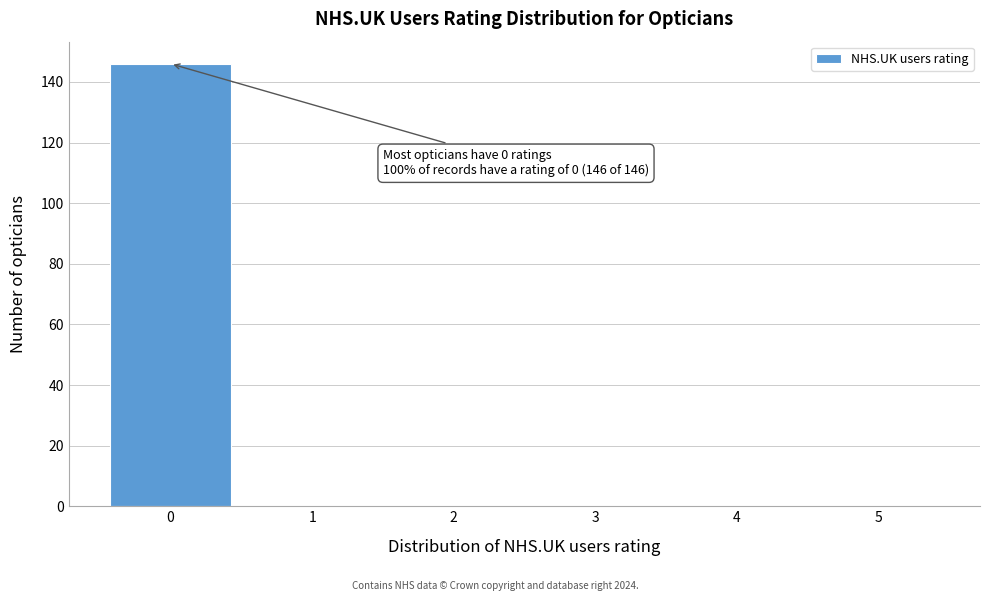

Reading left to right, extract all data points from this chart.

0=146	1=0	2=0	3=0	4=0	5=0